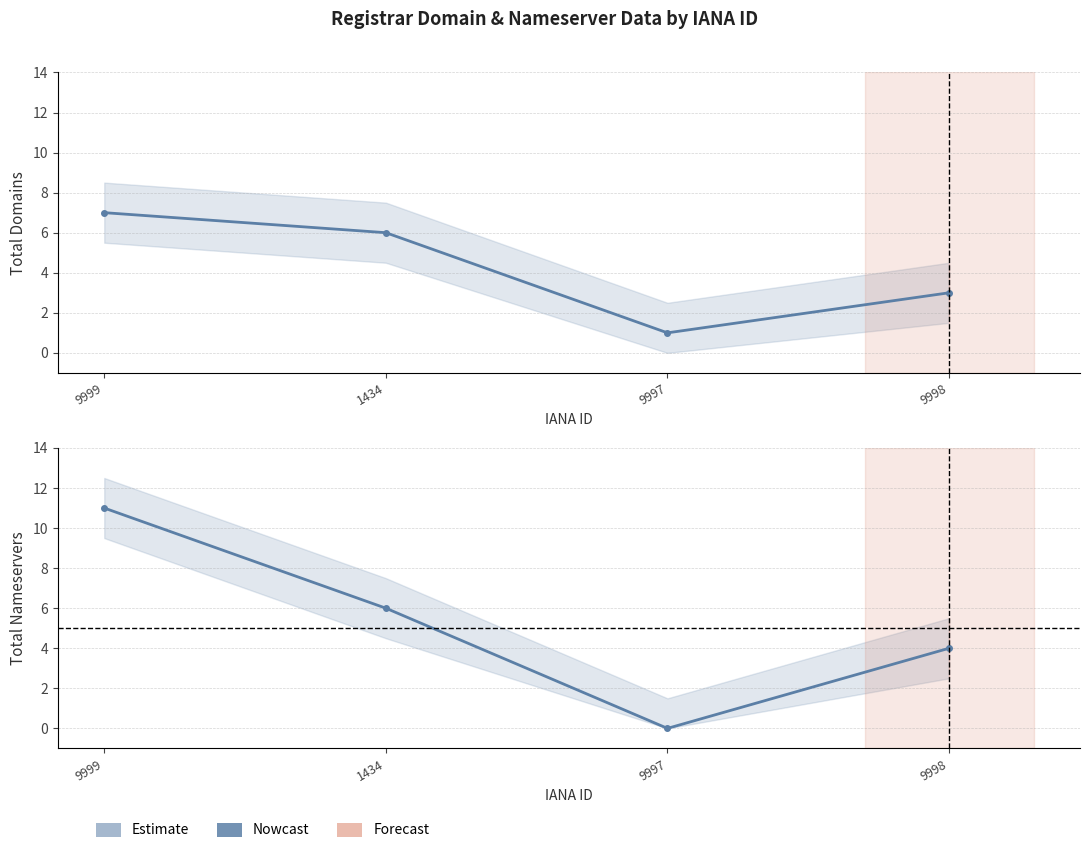

Where is total-domains nearest to the value 4?

9998